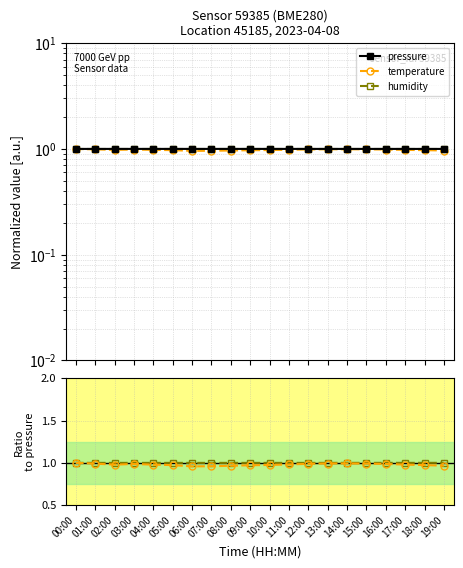

Which category has the lowest value in the pressure series?

19:00